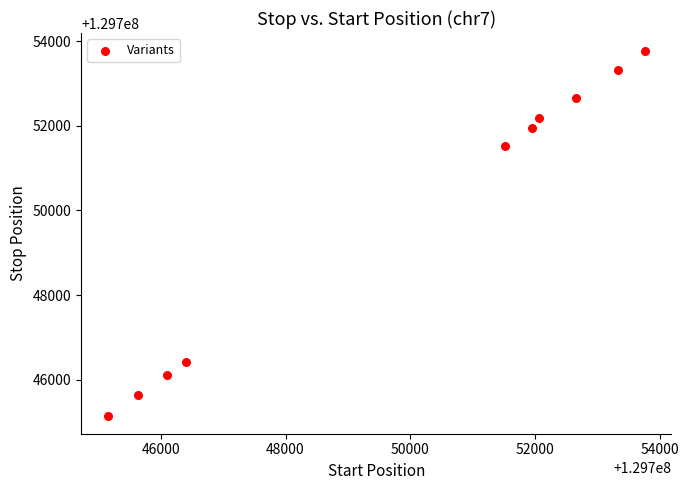

What is the range of Y values (max minus min)?

8611